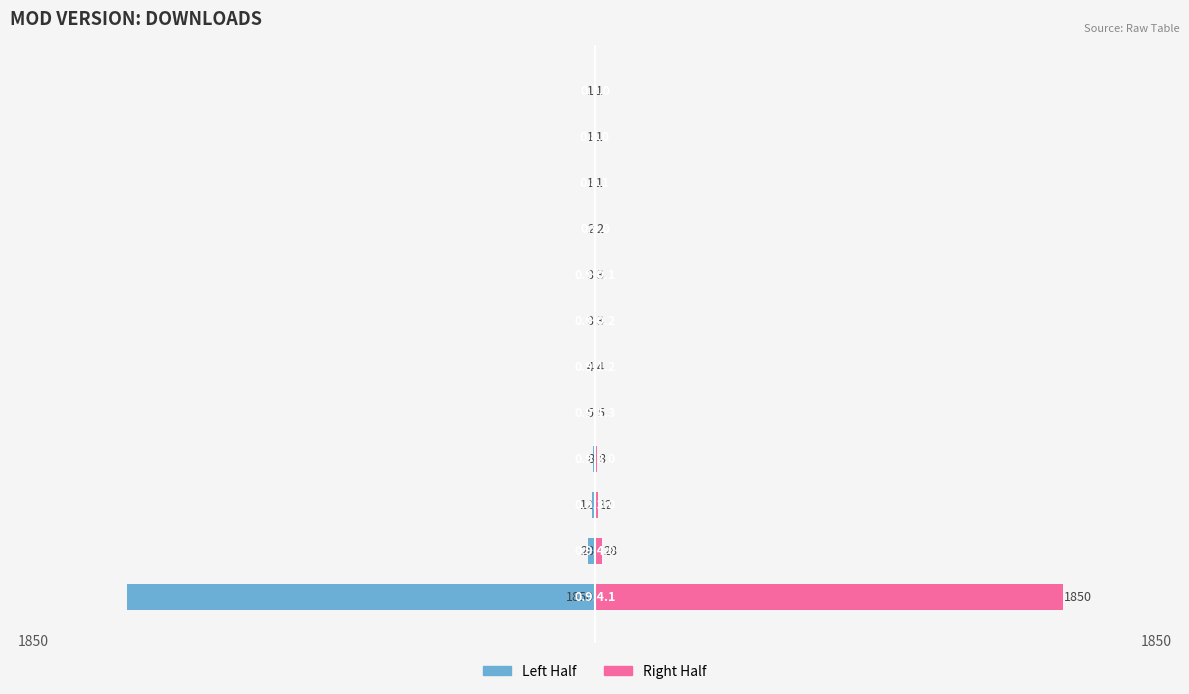

True or false: Downloads (Left) has a value of -20.8 at 1.

False